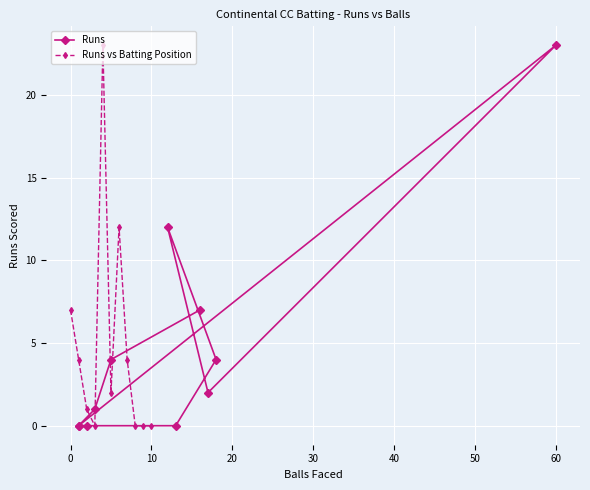

What is the sum of all Runs values?

53